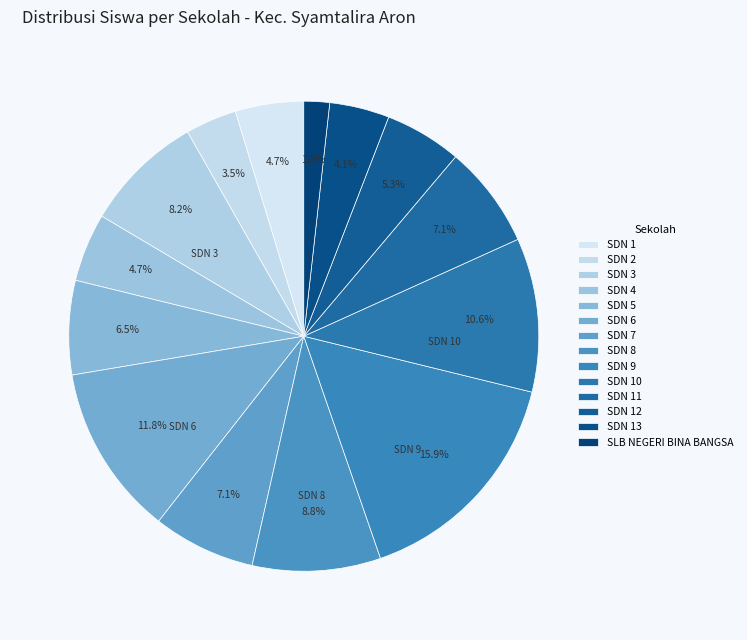

Is there a majority slice in this chart?

No